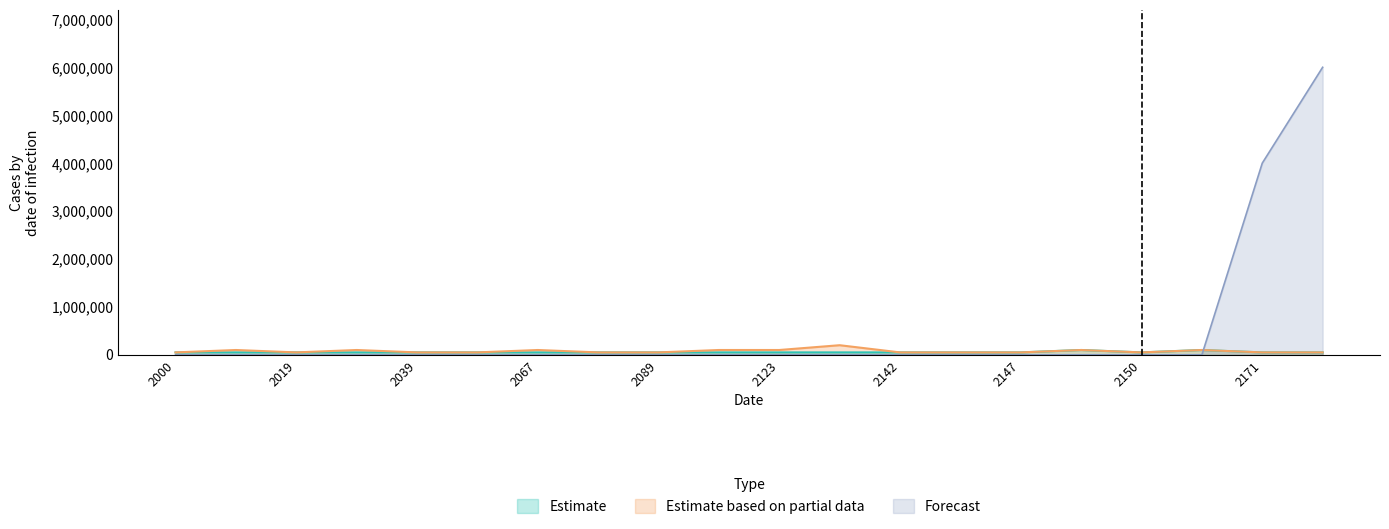

How many lines are shown in the chart?

3